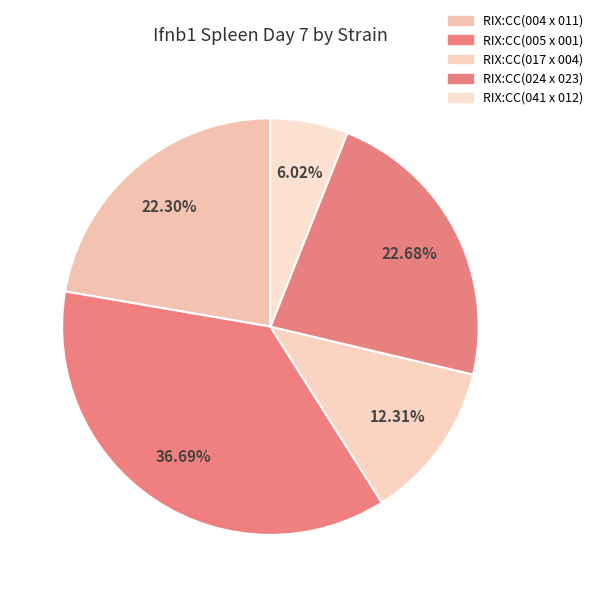

Between RIX:CC(004 x 011) and RIX:CC(017 x 004), which is larger?

RIX:CC(004 x 011)